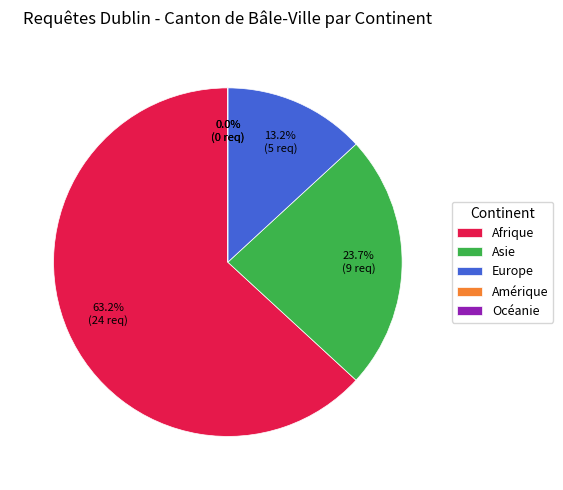

What portion of the pie excludes Afrique?

36.8%